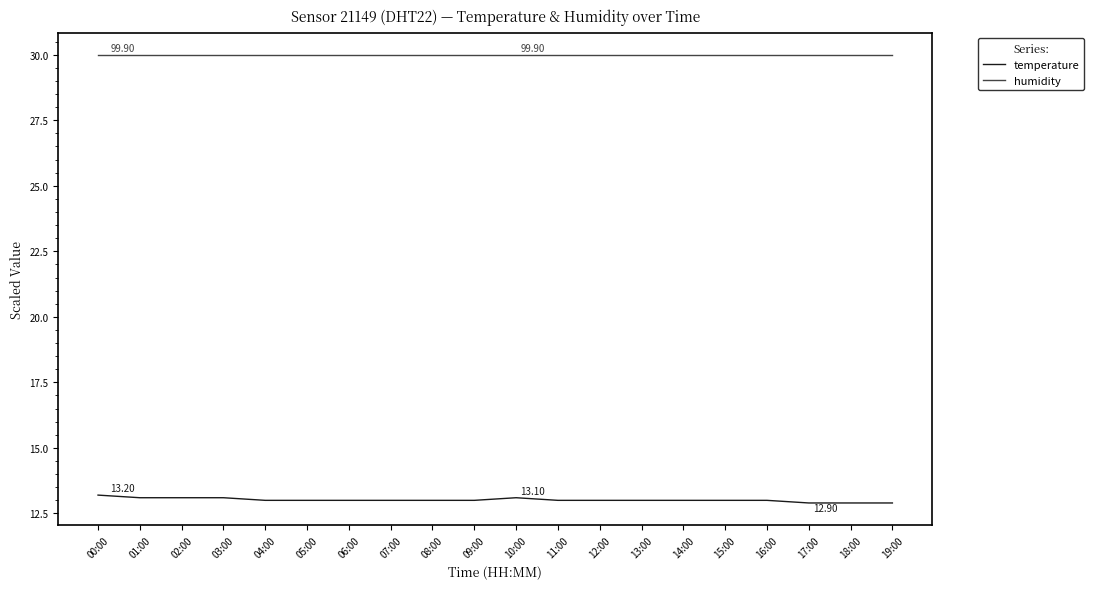

What is the spread (max minus min) of values at 06:00?

17.0